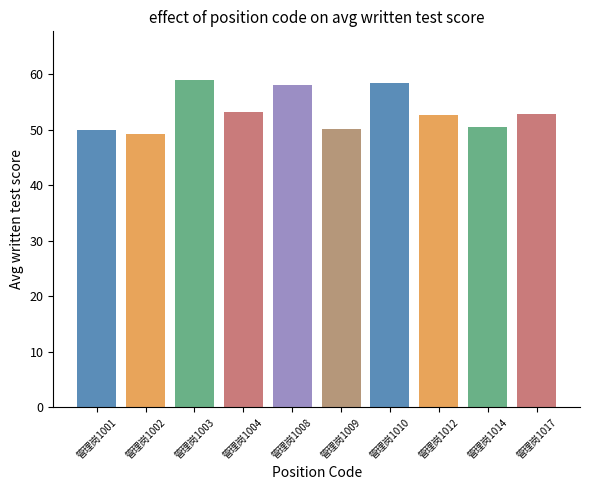

How many bars are there in total?

10